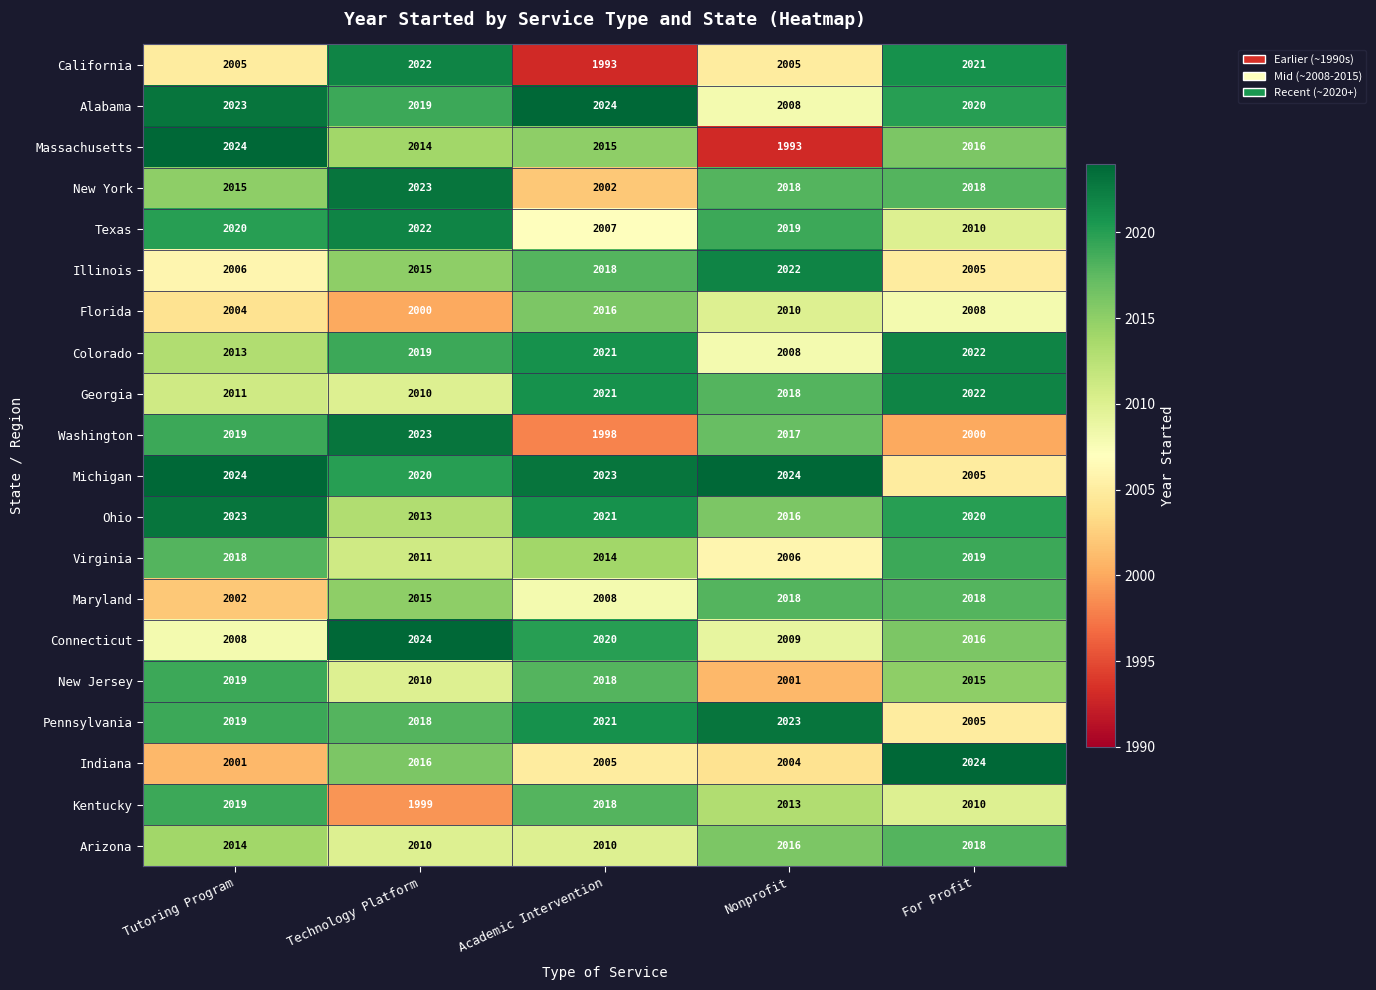

What is the minimum value for Michigan?

2005